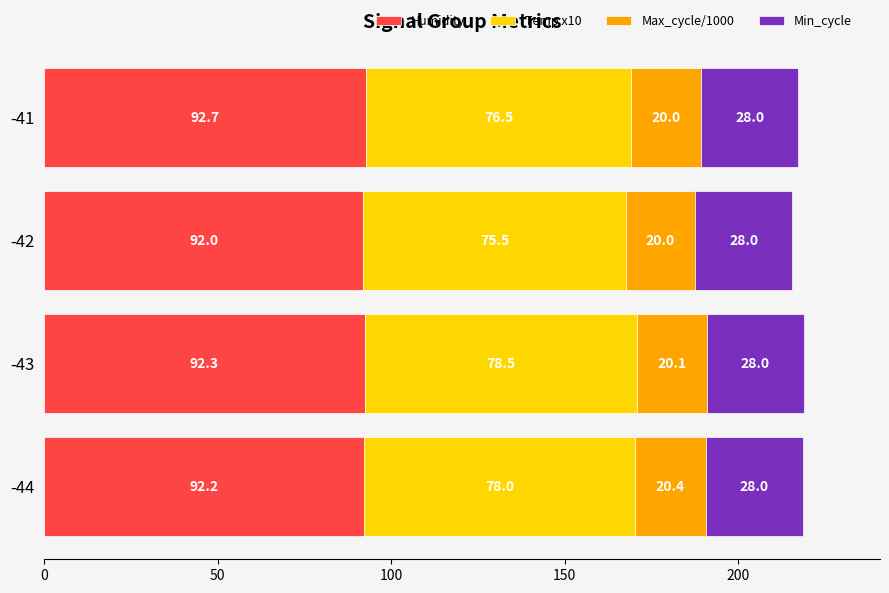

At which category is the sum across all series the highest?

-43